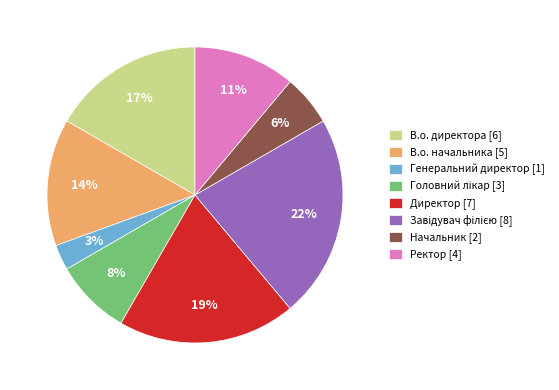

To the nearest percent, what is the average slice percentage?

12%